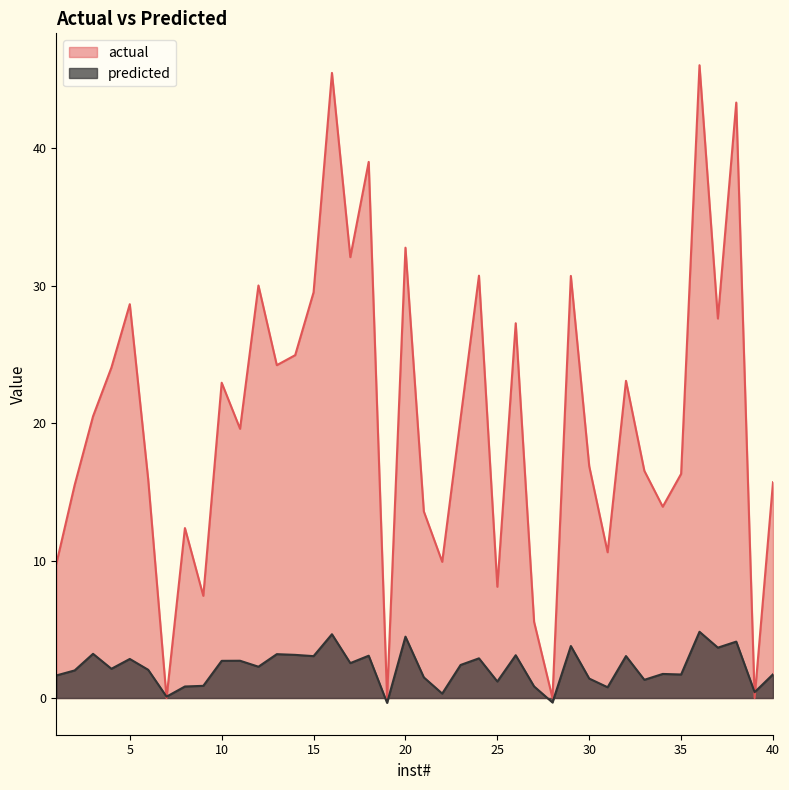

Which series ends up on top after the final intersection of actual and predicted?

actual